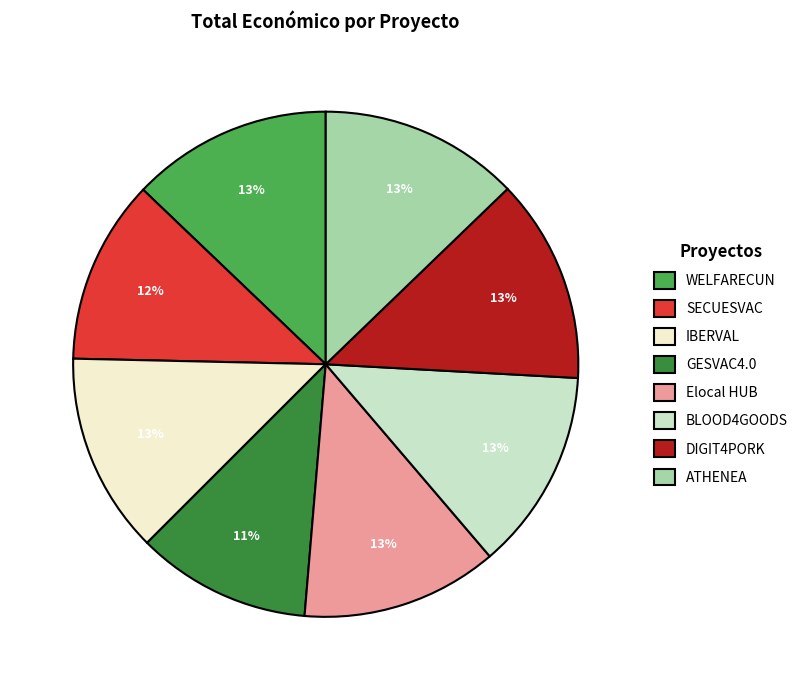

Do DIGIT4PORK and Elocal HUB together represent more than half of the pie?

No